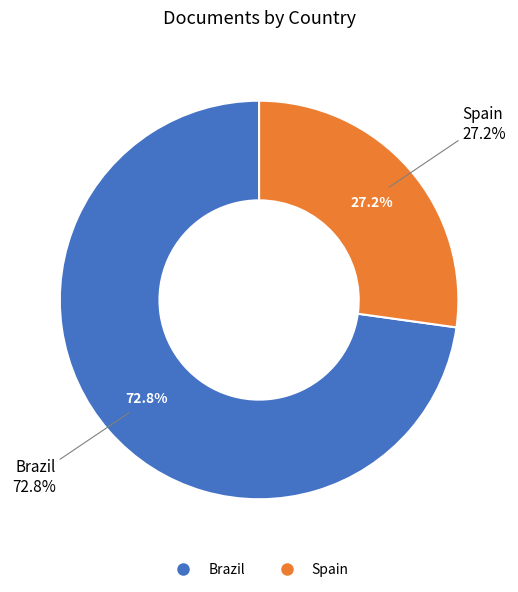

Is it true that Brazil is 73% of the pie?

True